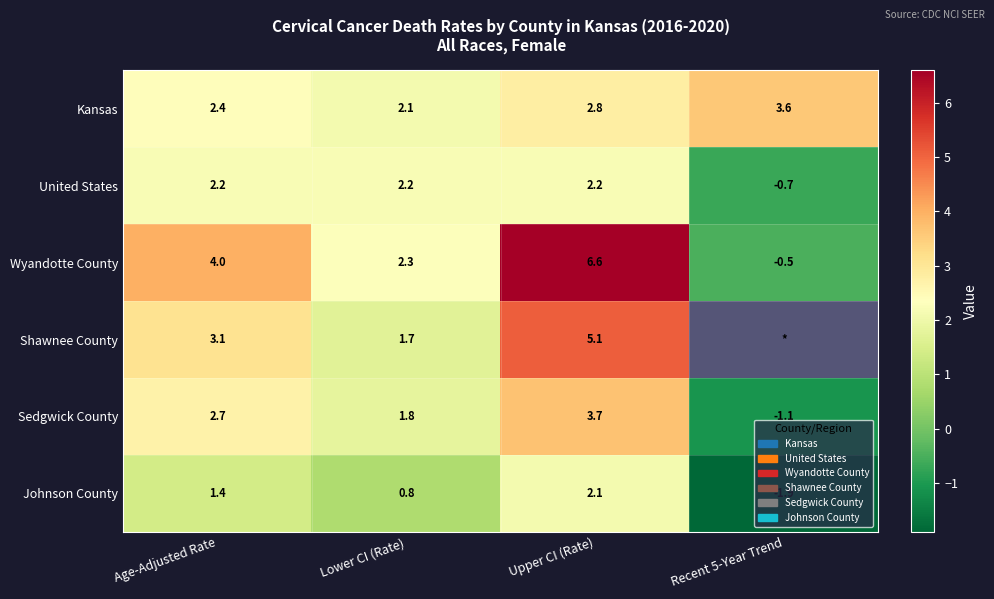

What is the difference between the second highest and second lowest values in the Sedgwick County series?

0.9